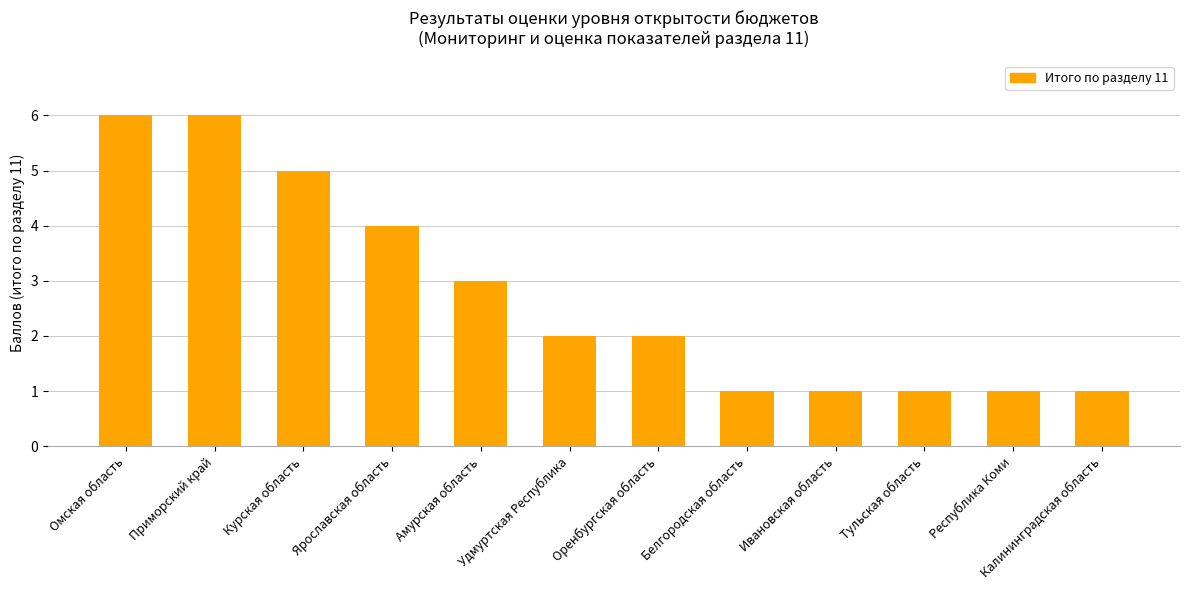

What is the sum of the values at Калининградская область and Ивановская область?

2